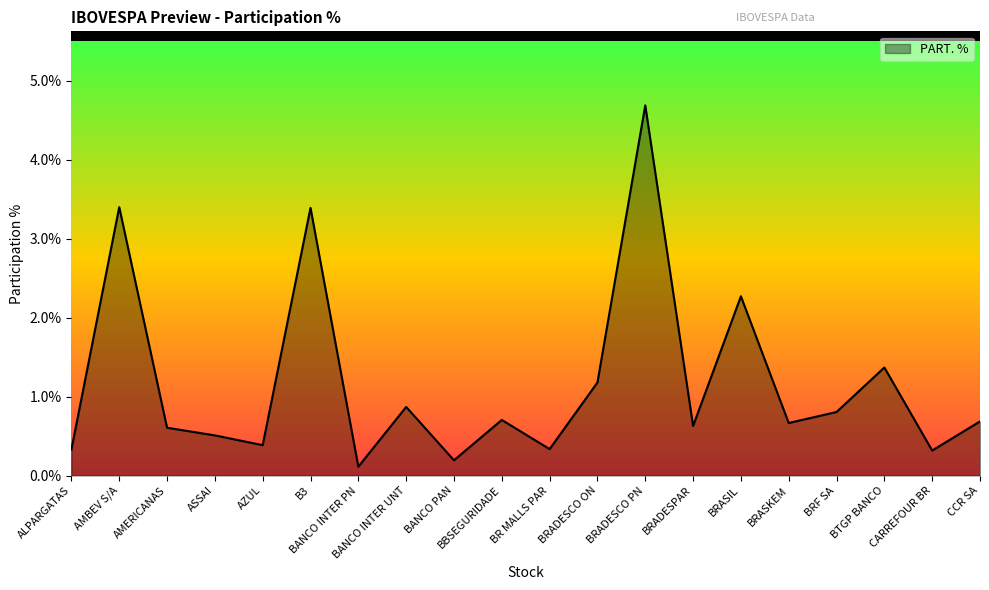

What is the sum of all values?

23.4